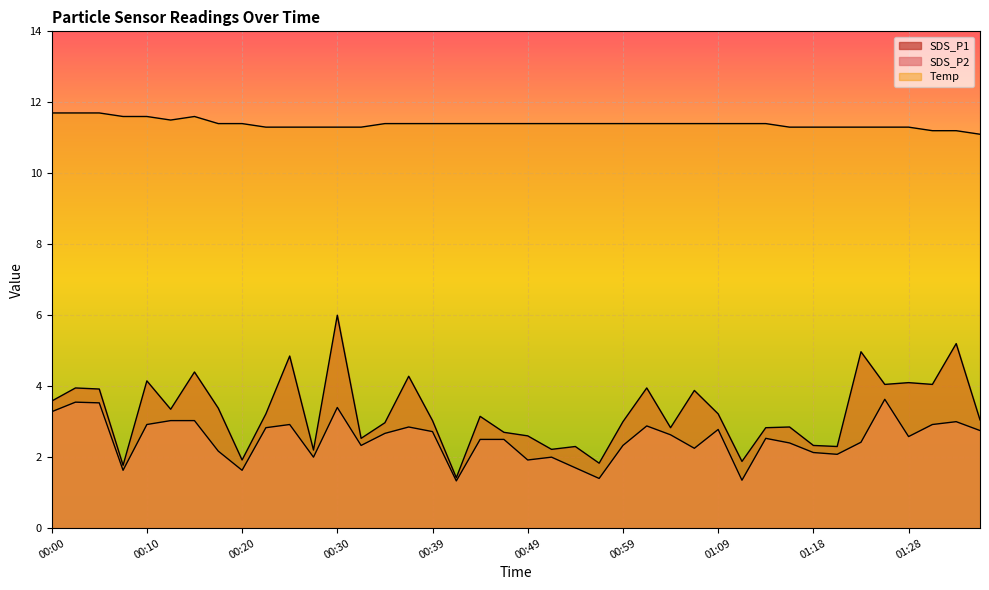

What is the lowest value of the Temp series?

11.1